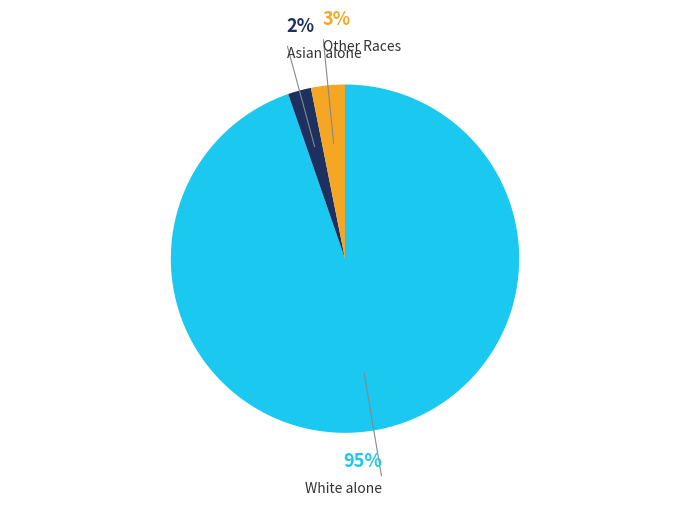

Is there a majority slice in this chart?

Yes